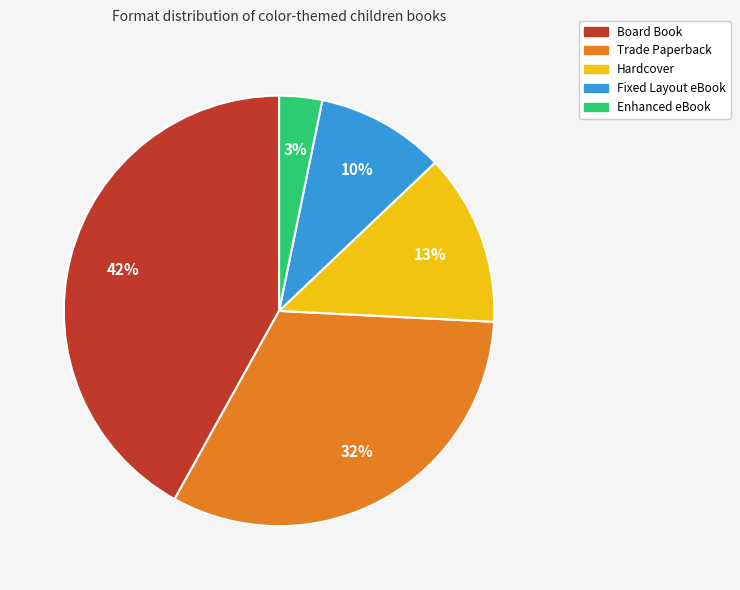

How many segments does this pie chart have?

5